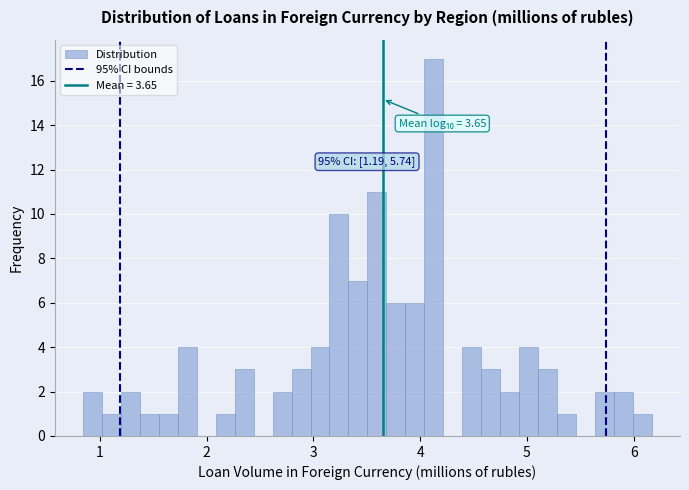

Around what value on the x-axis is the tallest bar? Give the approximate position of its centre, as read against the axis.

4.1